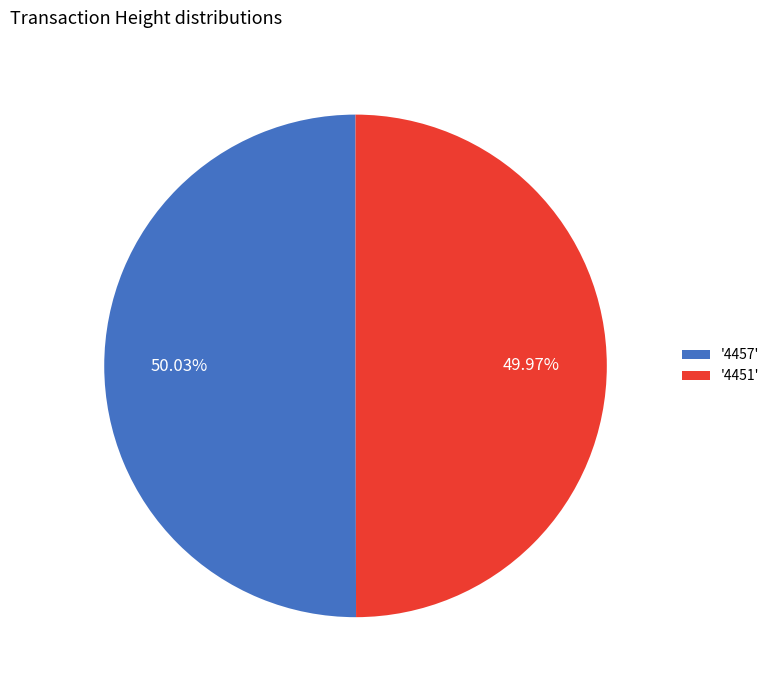

Combined, do '4451' and '4457' account for over 50%?

Yes